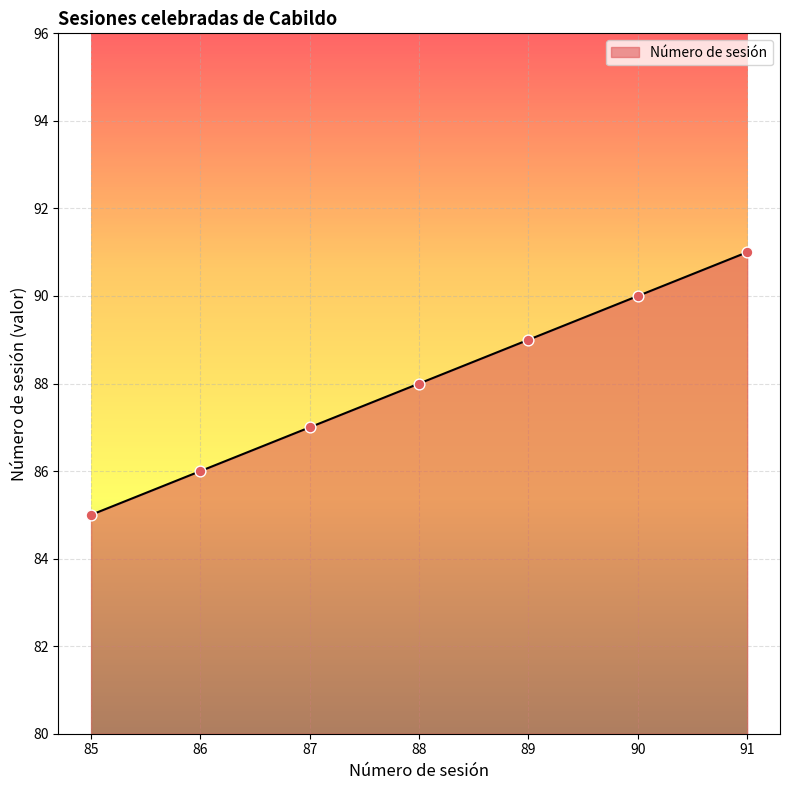

What is the ratio of the value at 89 to the value at 91?

1.0